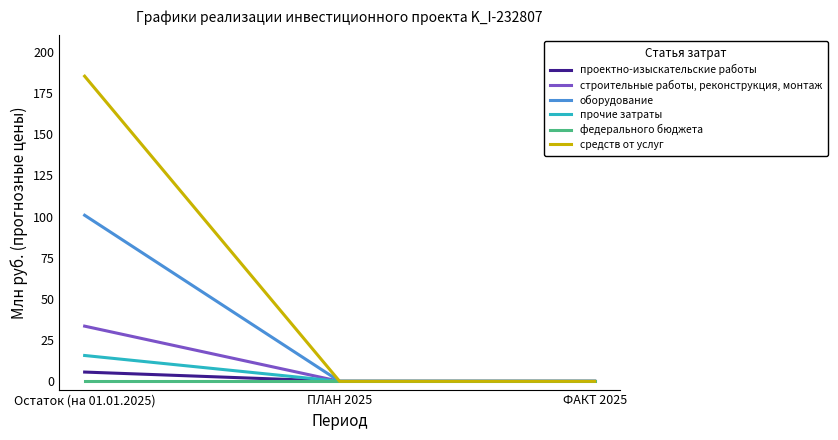

Count the проектно-изыскательские работы values in the range 0 to 5.

2